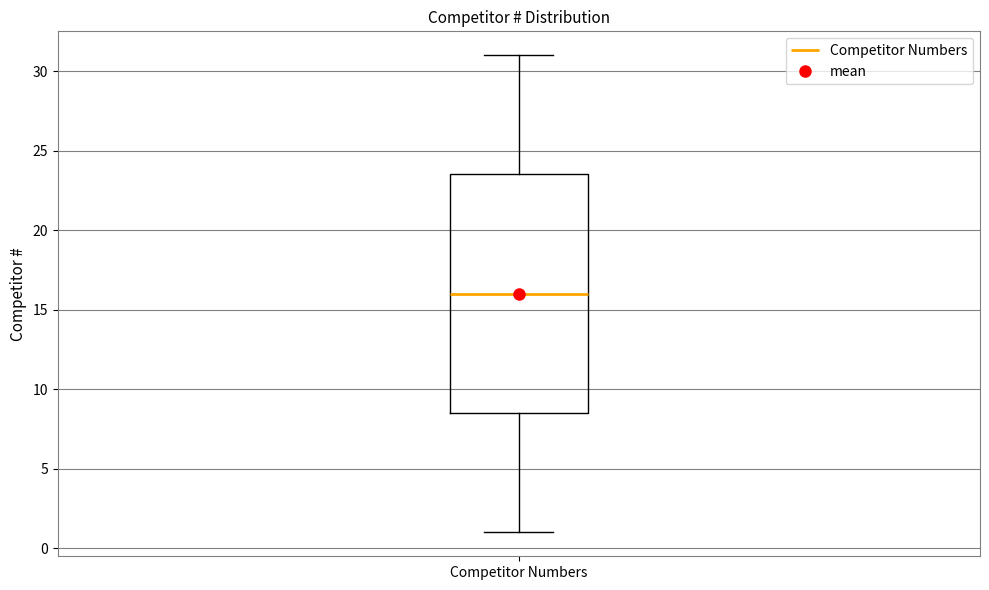

Transcribe this box plot: give where the median line is, the range the box spans, and where the two whiskers end, as read against the y-axis. The values are not printed on the chart, so give them approximately, as read against the axis.

median 16.0, box 8.5 to 23.5, whiskers 1.0 to 31.0